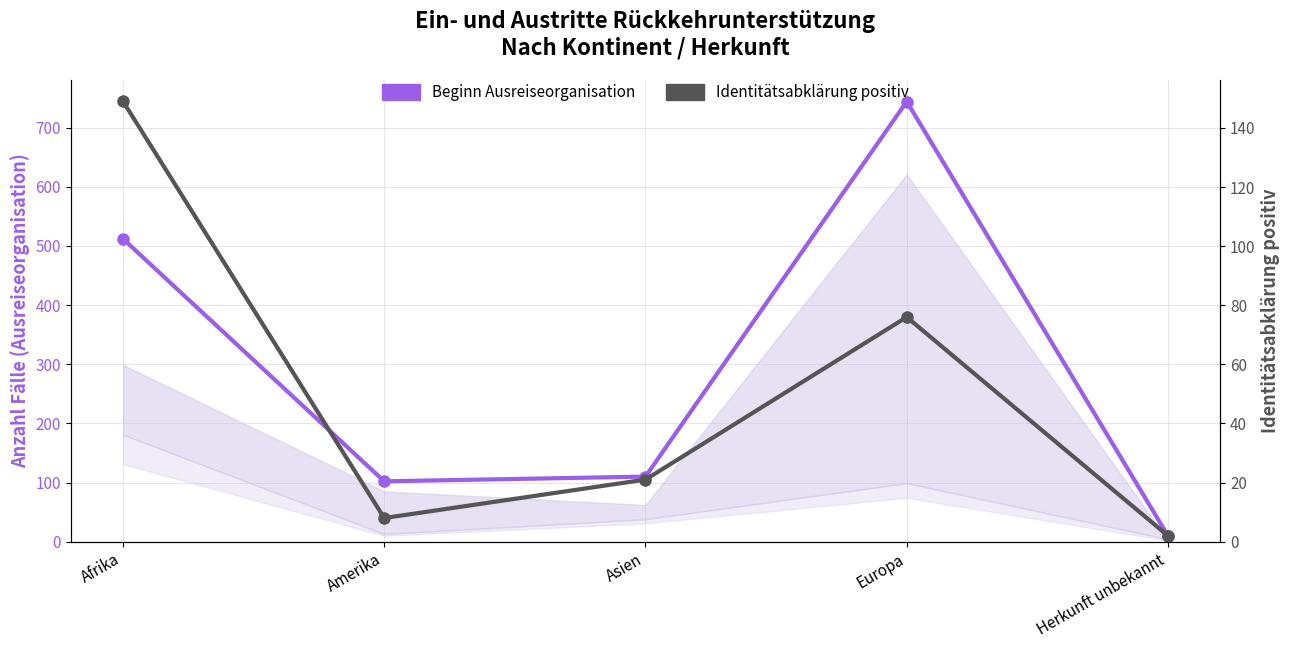

What are all the series names shown in the legend?

Beginn Ausreiseorganisation, Identitätsabklärung positiv